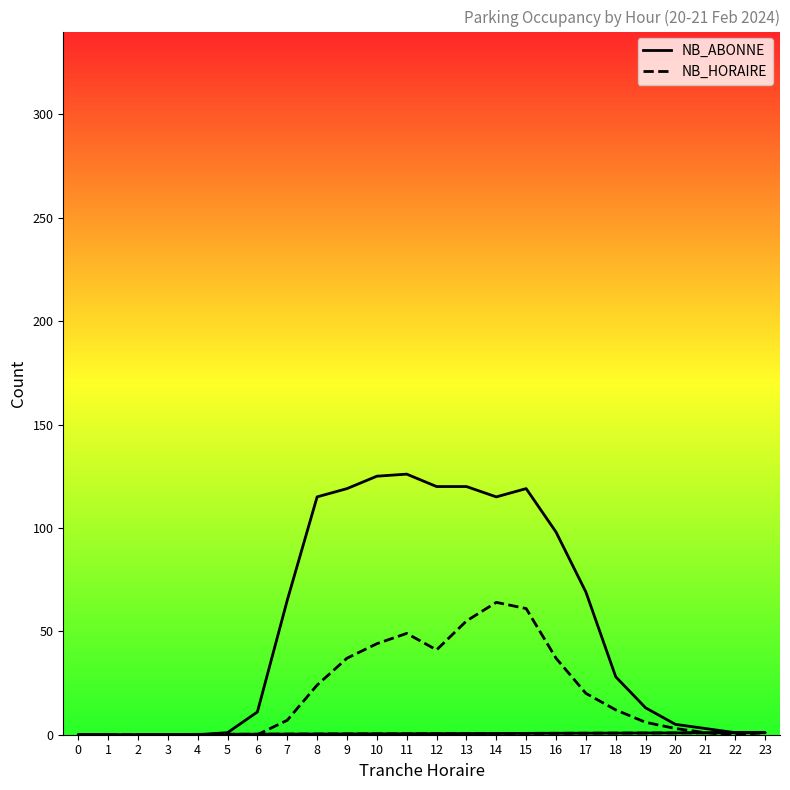

What is the spread (max minus min) of values at 20?

2